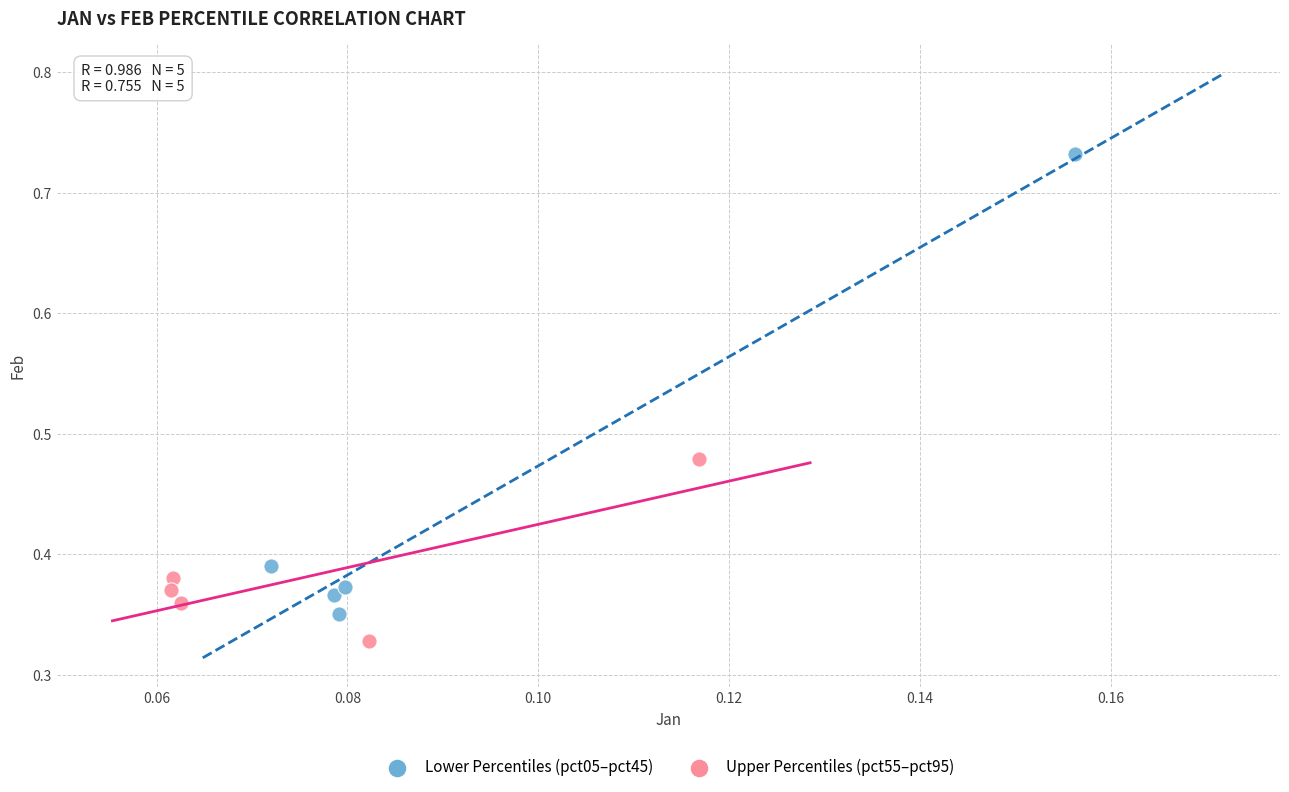

Which series has the largest Y range (max minus min)?

Lower Percentiles (pct05–pct45)